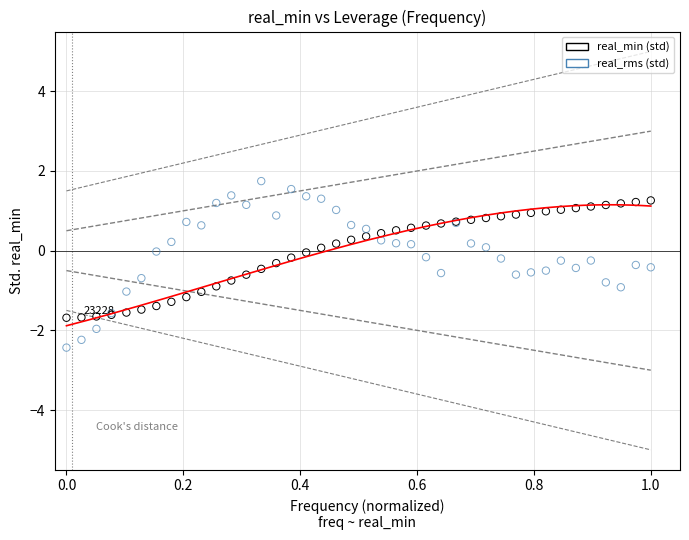

What are all the series names shown in the legend?

real_min (std), real_rms (std)